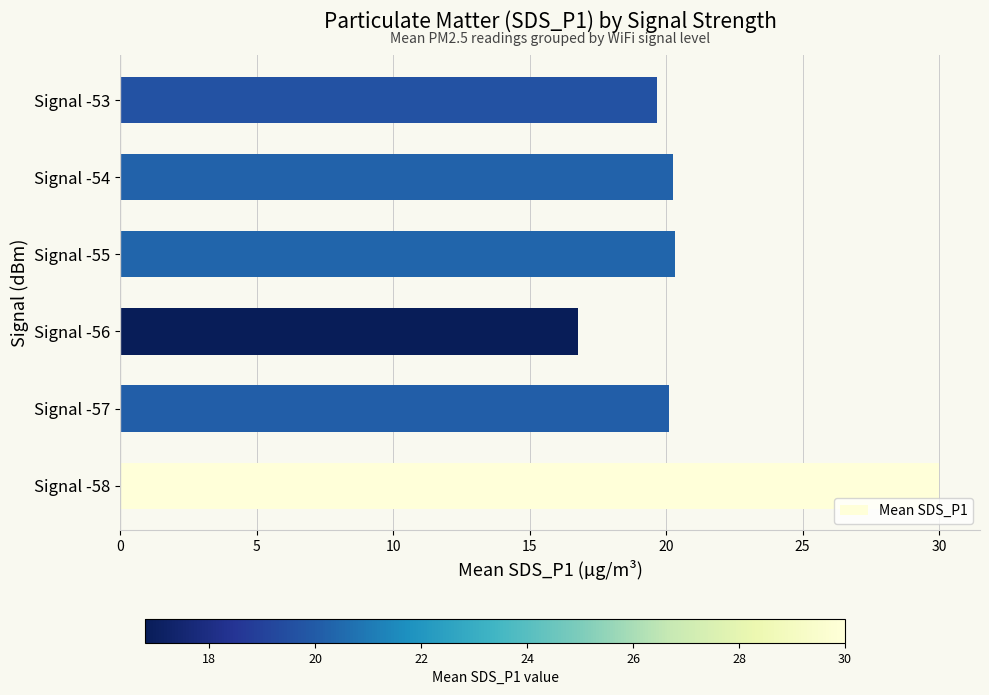

What is the difference between the maximum and minimum values?

13.2